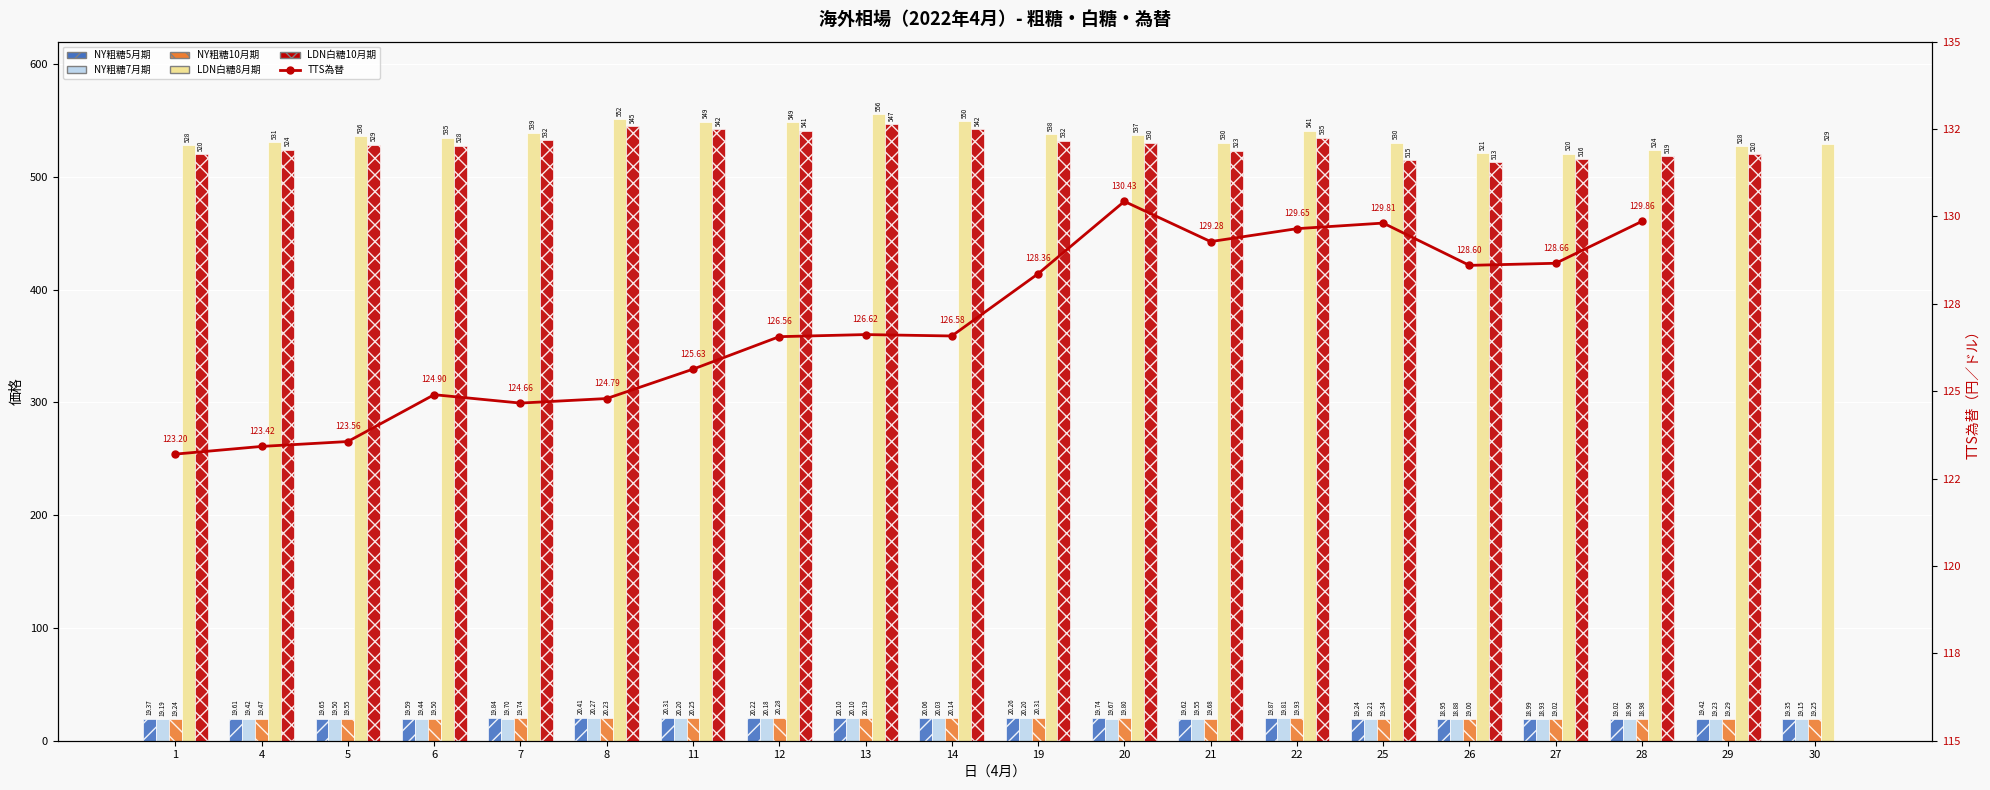

List the series in order of their peak value, lowest first.

NY粗糖7月期, NY粗糖10月期, NY粗糖5月期, TTS為替, LDN白糖10月期, LDN白糖8月期